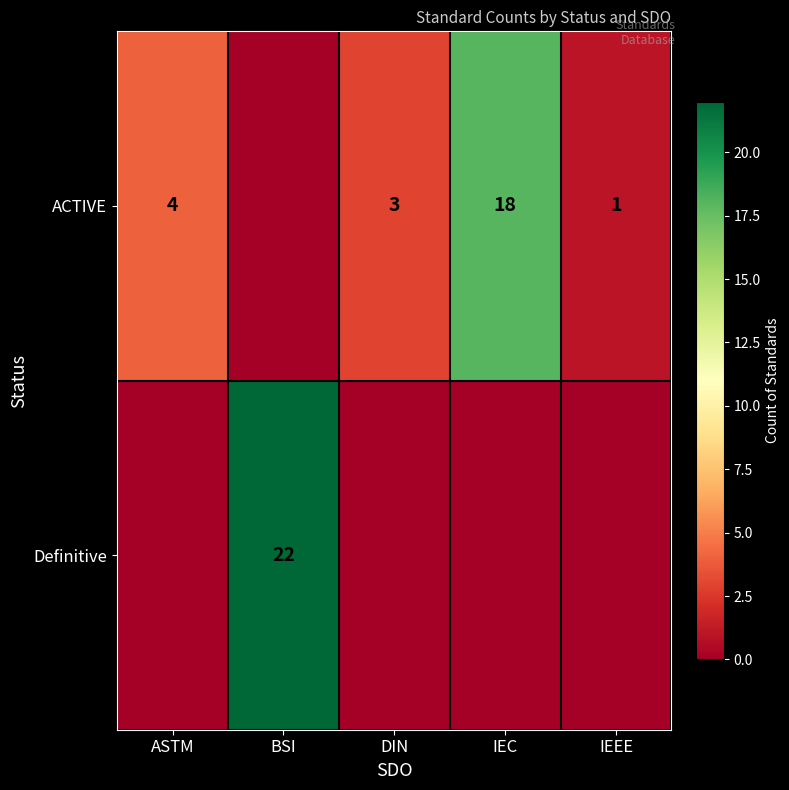

The ACTIVE series shows 18 at IEC. True or false?

True